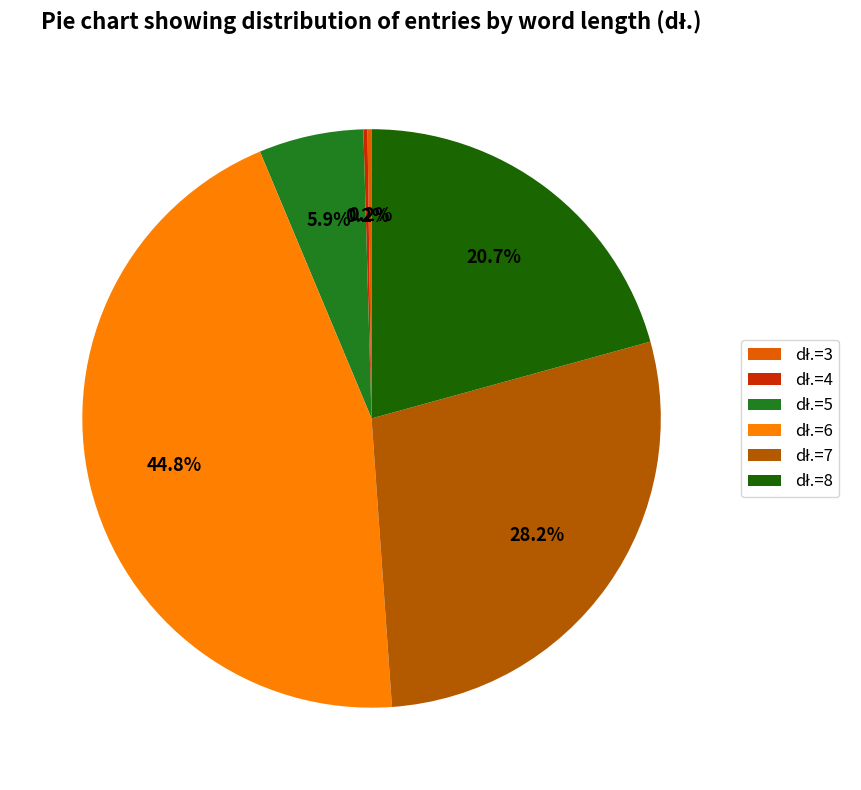

Does any single category account for the majority?

No